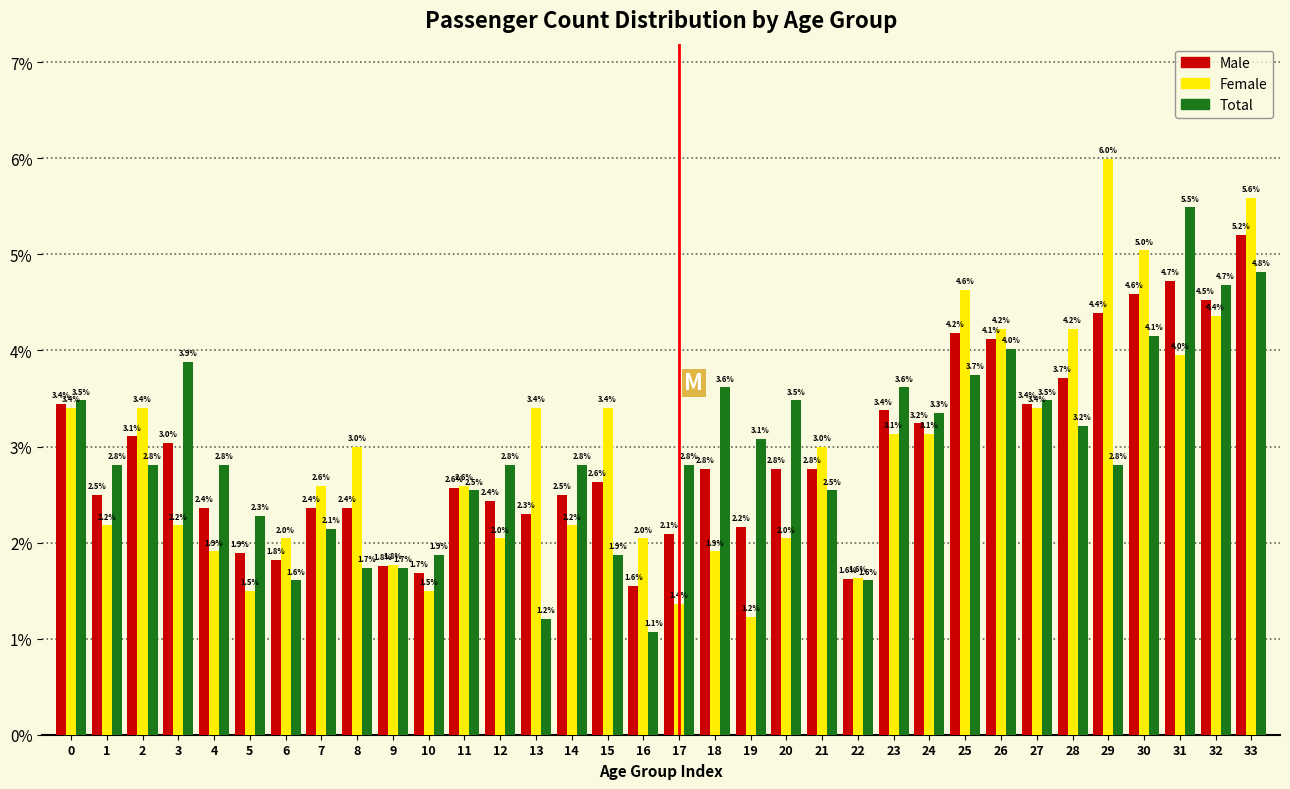

Reading left to right, list all the values displayed in this chart.

Male: 3.4	2.5	3.1	3.0	2.4	1.9	1.8	2.4	2.4	1.8	1.7	2.6	2.4	2.3	2.5	2.6	1.6	2.1	2.8	2.2	2.8	2.8	1.6	3.4	3.2	4.2	4.1	3.4	3.7	4.4	4.6	4.7	4.5	5.2
Female: 3.4	2.2	3.4	2.2	1.9	1.5	2.0	2.6	3.0	1.8	1.5	2.6	2.0	3.4	2.2	3.4	2.0	1.4	1.9	1.2	2.0	3.0	1.6	3.1	3.1	4.6	4.2	3.4	4.2	6.0	5.0	4.0	4.4	5.6
Total: 3.5	2.8	2.8	3.9	2.8	2.3	1.6	2.1	1.7	1.7	1.9	2.5	2.8	1.2	2.8	1.9	1.1	2.8	3.6	3.1	3.5	2.5	1.6	3.6	3.3	3.7	4.0	3.5	3.2	2.8	4.1	5.5	4.7	4.8